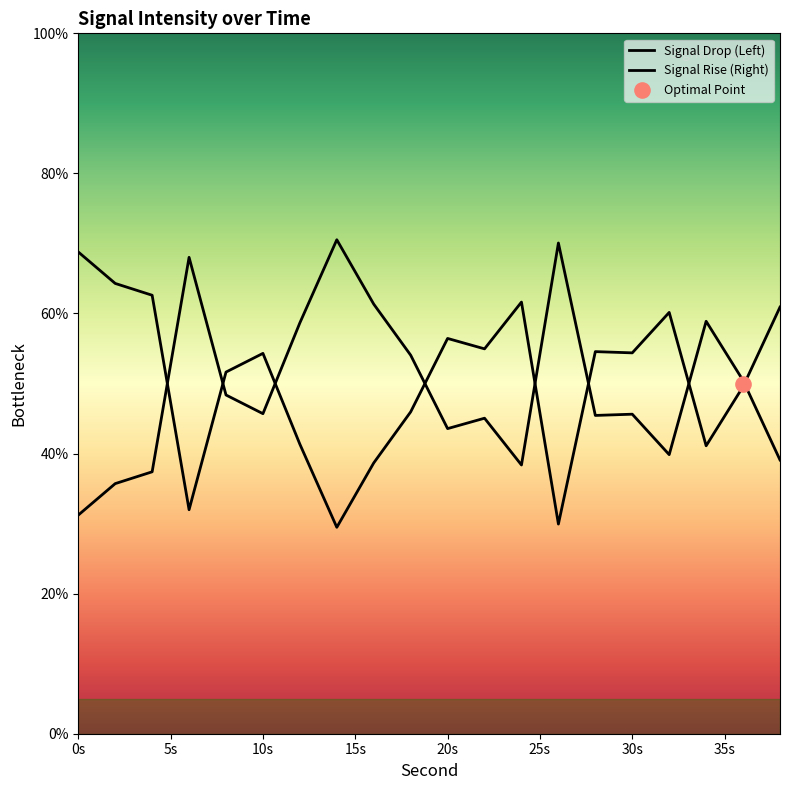

What is the change in value from 22 to 24?

-6.7